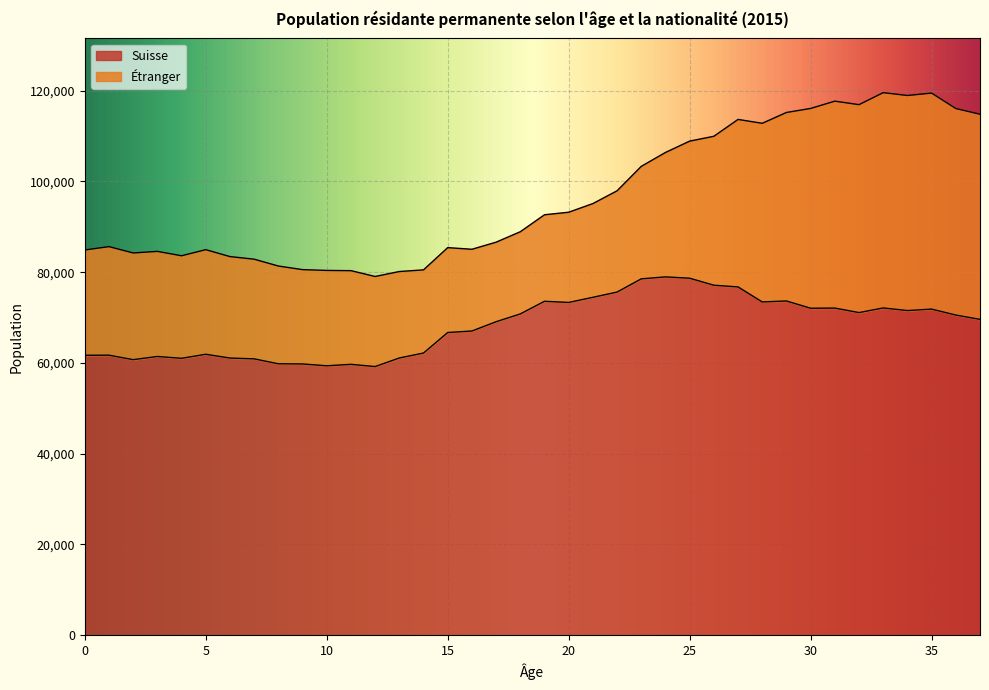

What is the change in value from 0 to 33?

+10430